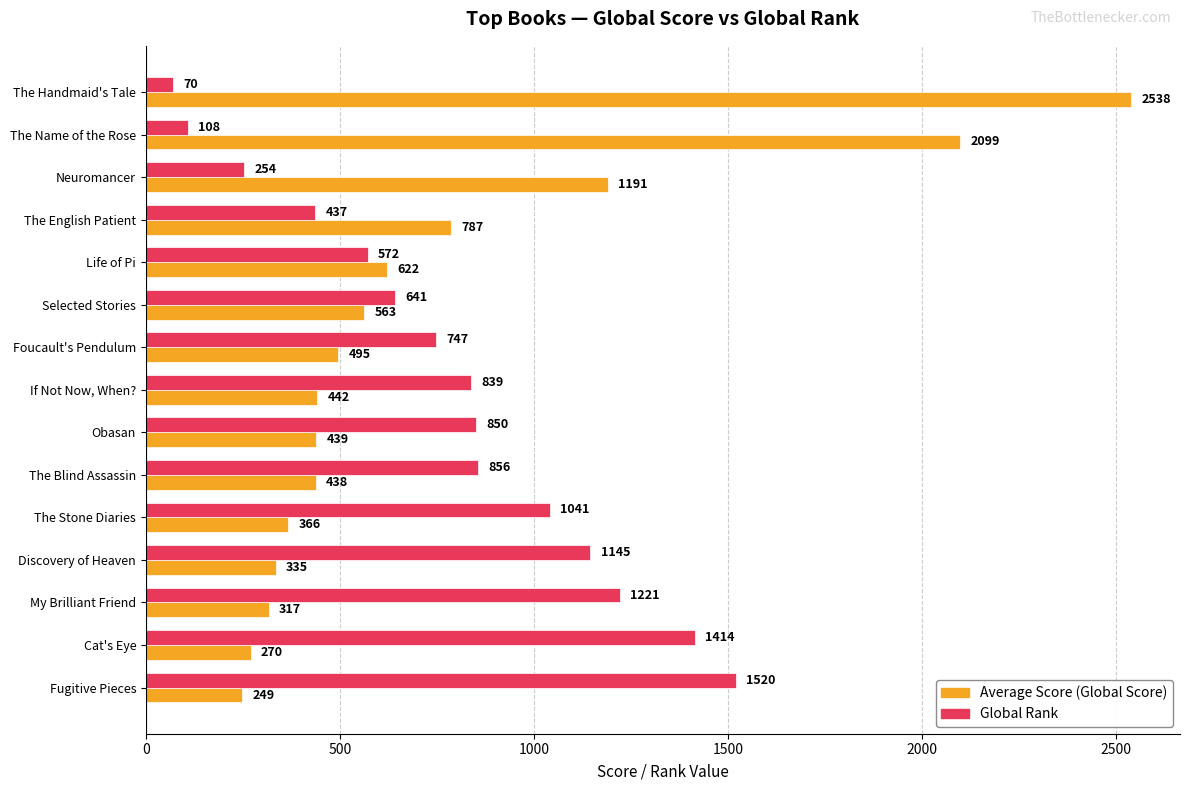

Where is Global Rank nearest to the value 795?

If Not Now, When?